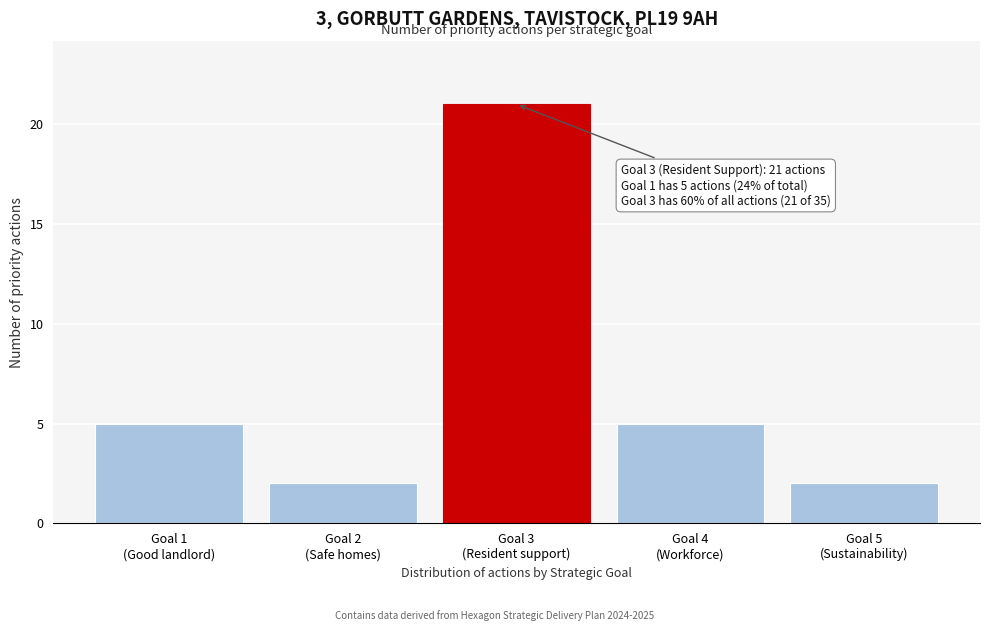

Reading left to right, what are all the values shown in this chart?

5	2	21	5	2